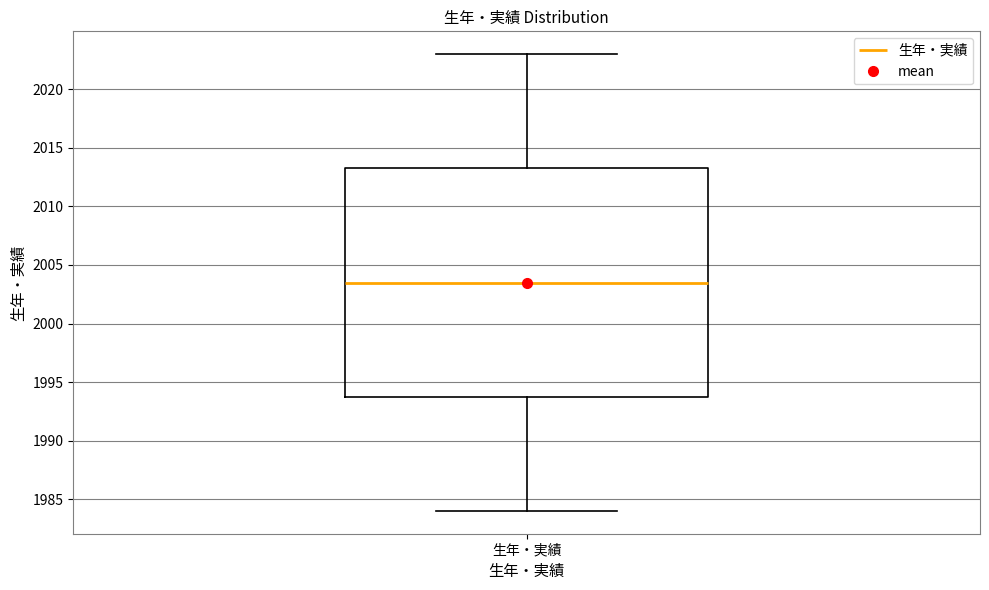

Transcribe this box plot: give where the median line is, the range the box spans, and where the two whiskers end, as read against the y-axis. The values are not printed on the chart, so give them approximately, as read against the axis.

median 2003.5, box 1994.0 to 2013.5, whiskers 1984.0 to 2023.0